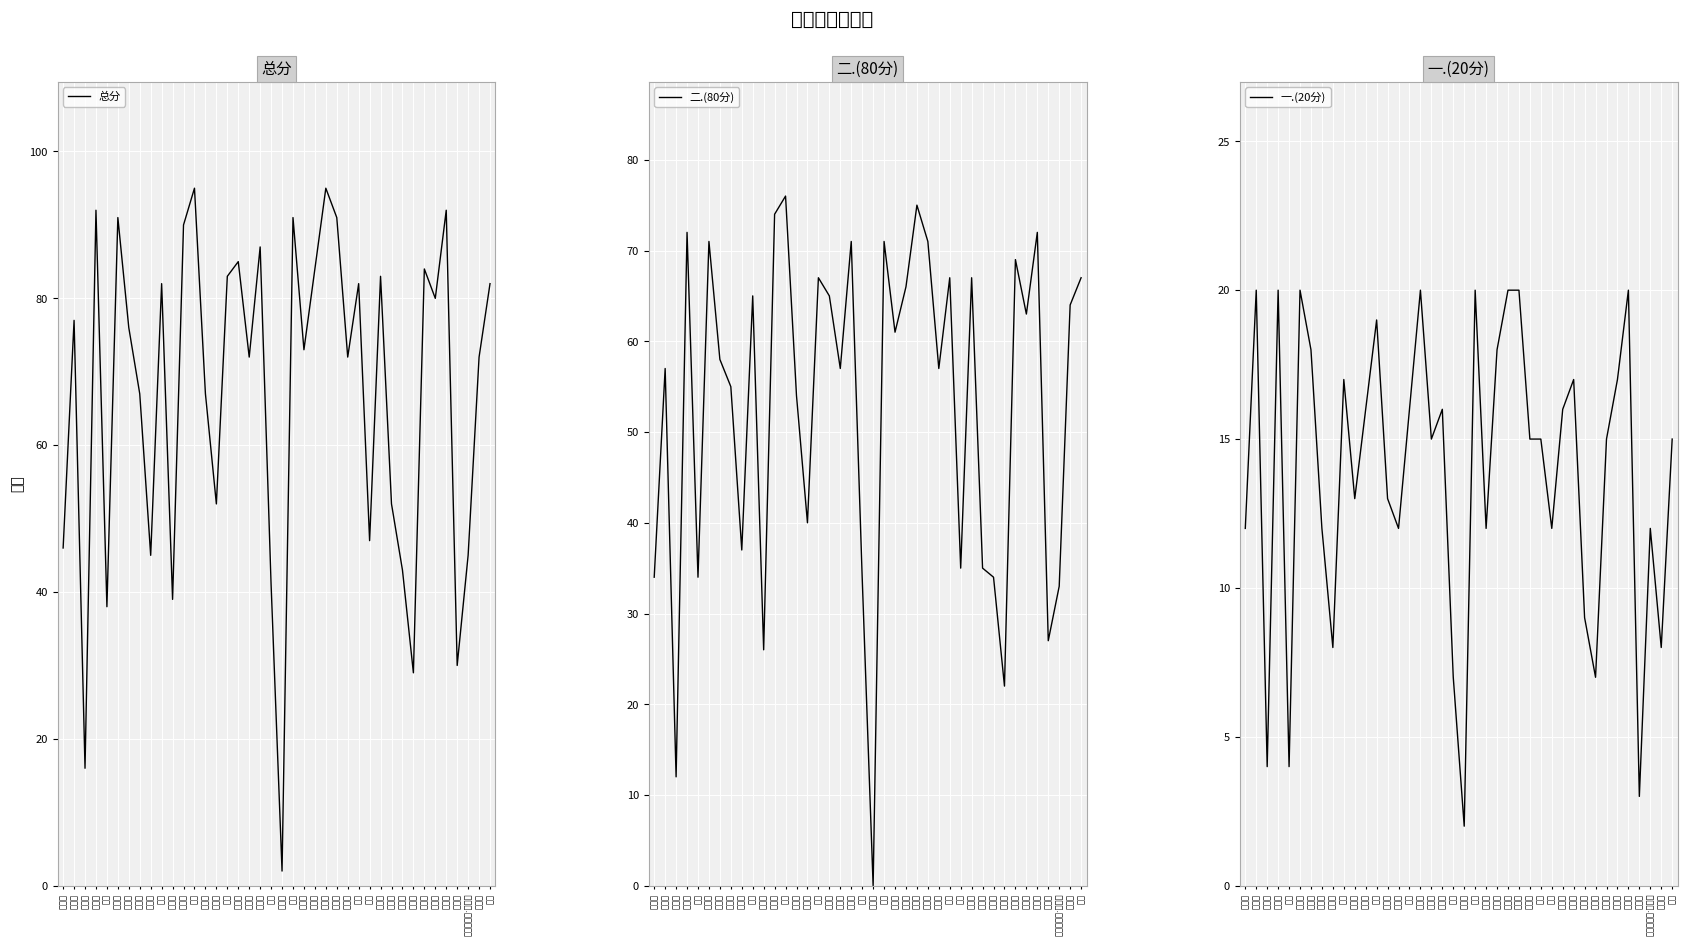

What is the difference between the 一.(20分) values at 丁鑫 and 杨子超?

2